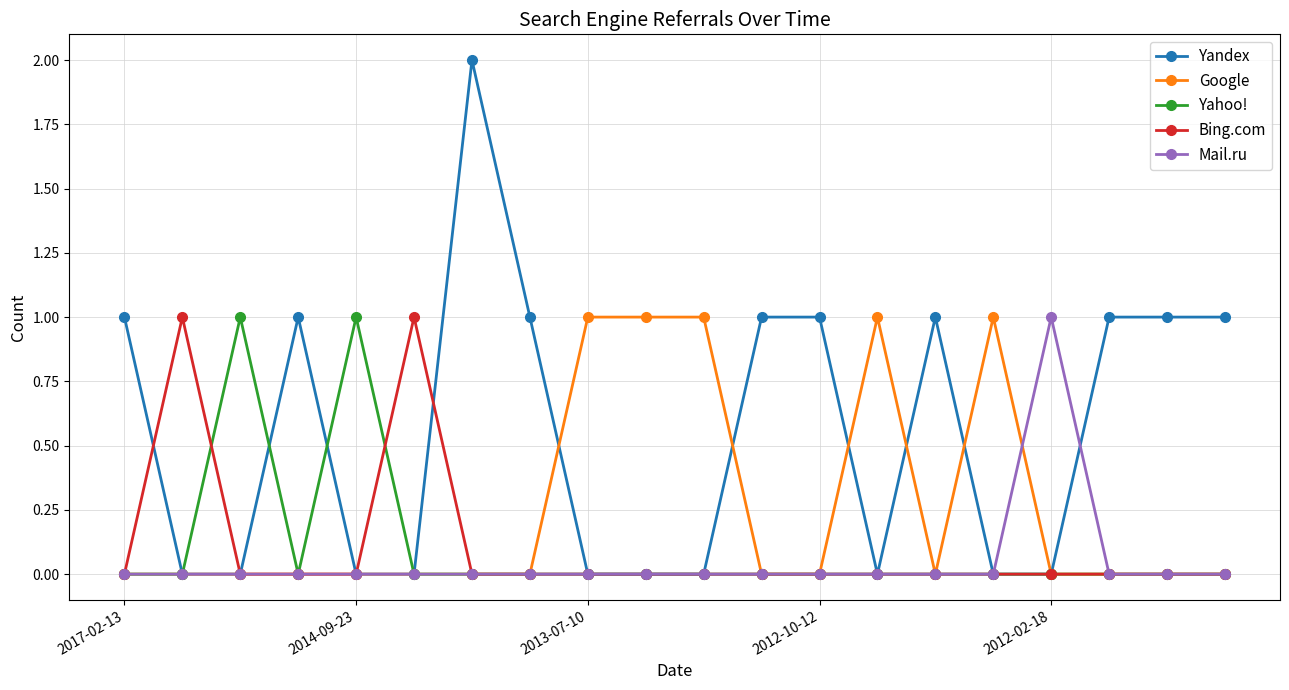

What is the value of the Yahoo! point at the 3rd from the left?

1